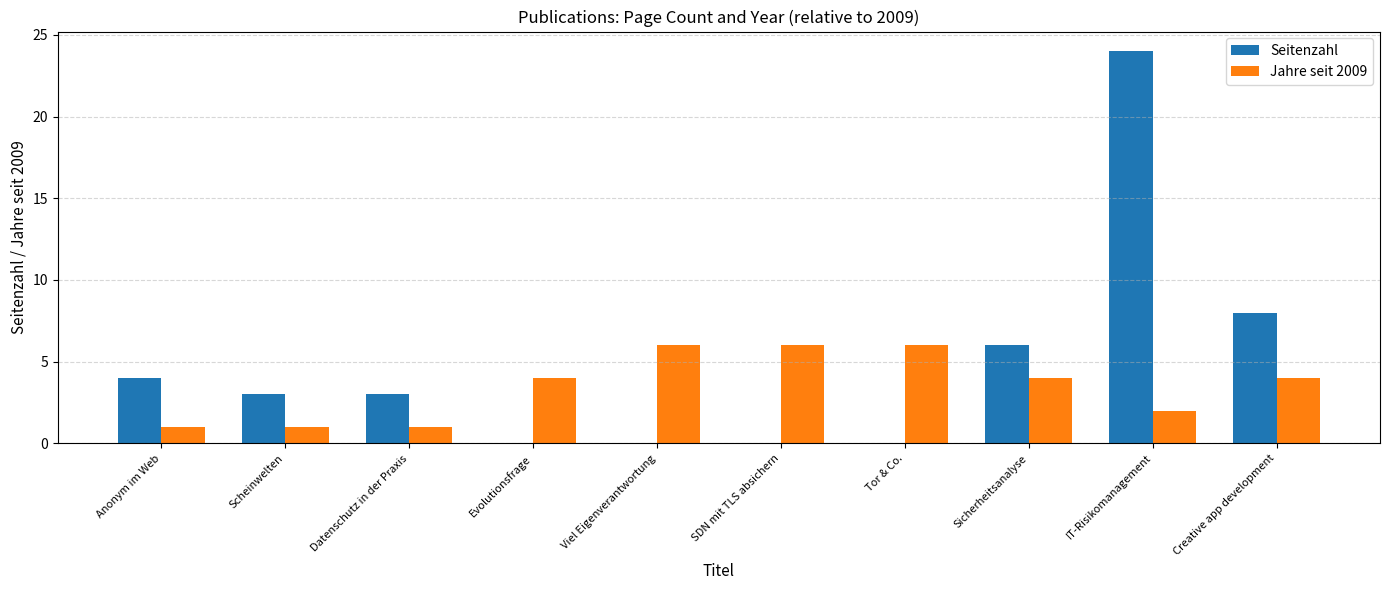

Reading left to right, list all the values displayed in this chart.

Seitenzahl: 4	3	3	0	0	0	0	6	24	8
Jahre seit 2009: 1	1	1	4	6	6	6	4	2	4